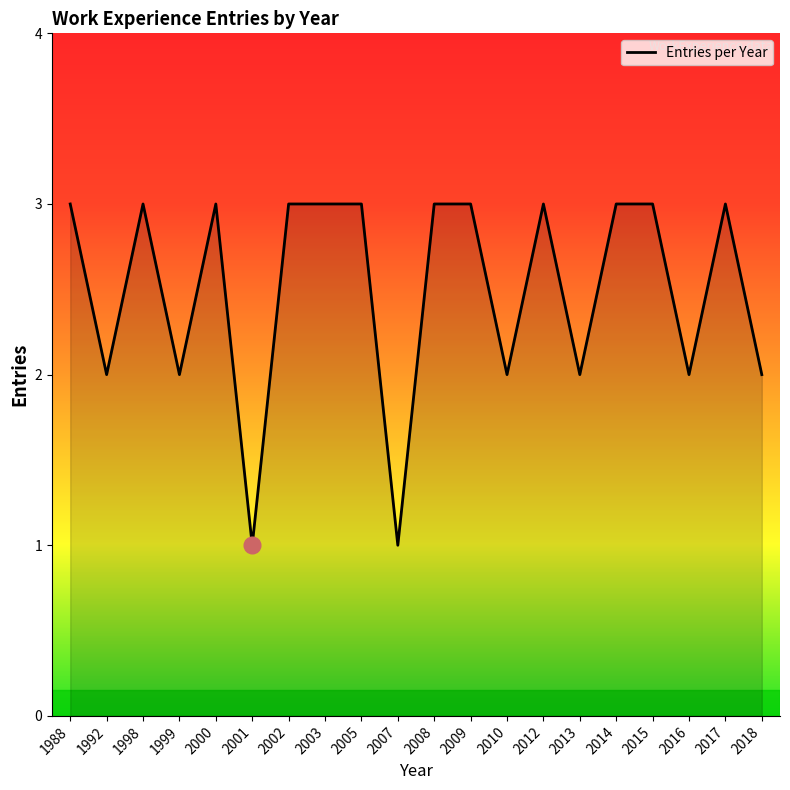

Count the number of categories in the chart.

20